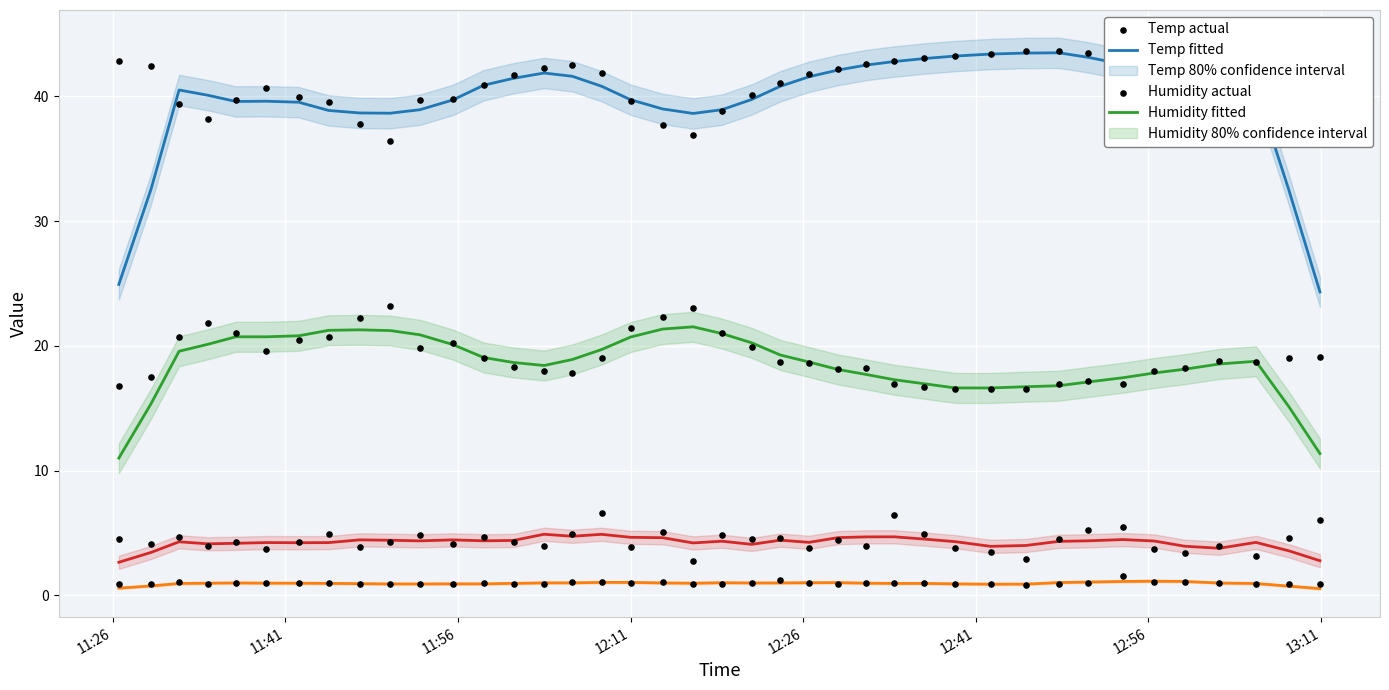

At how many categories does at least one series exceed 39?

34